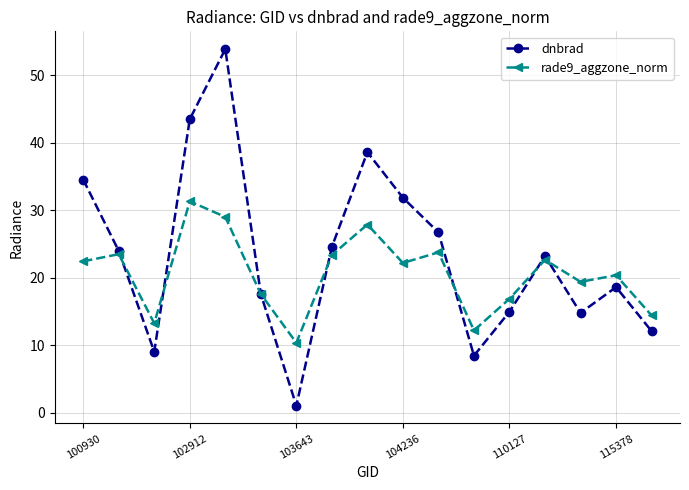

What is the value of the dnbrad point at the 2nd from the left?

24.0